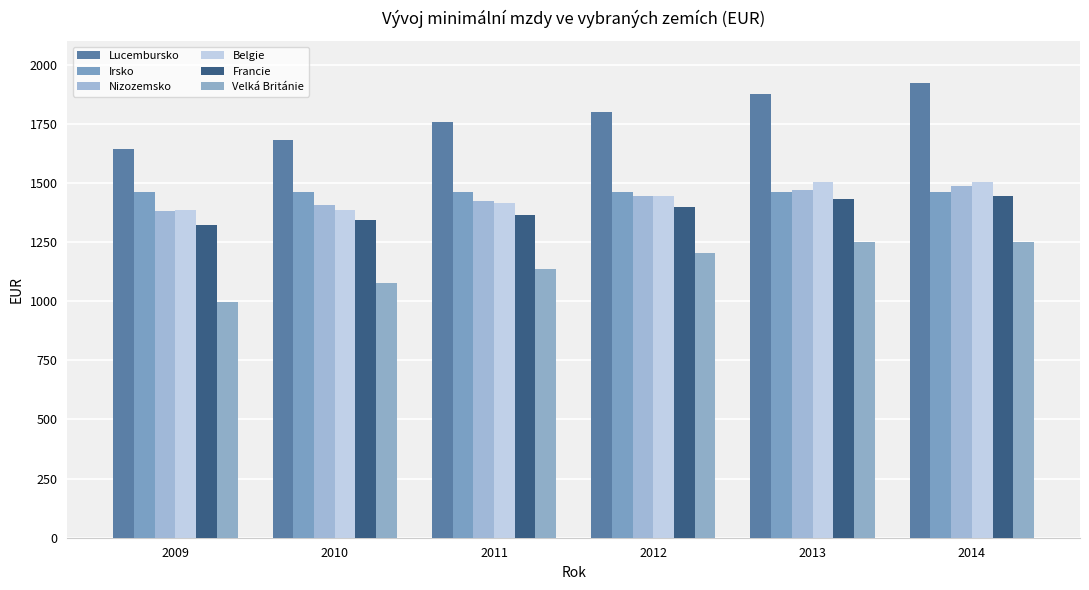

What is the approximate value of Velká Británie at 2014?

1251.0